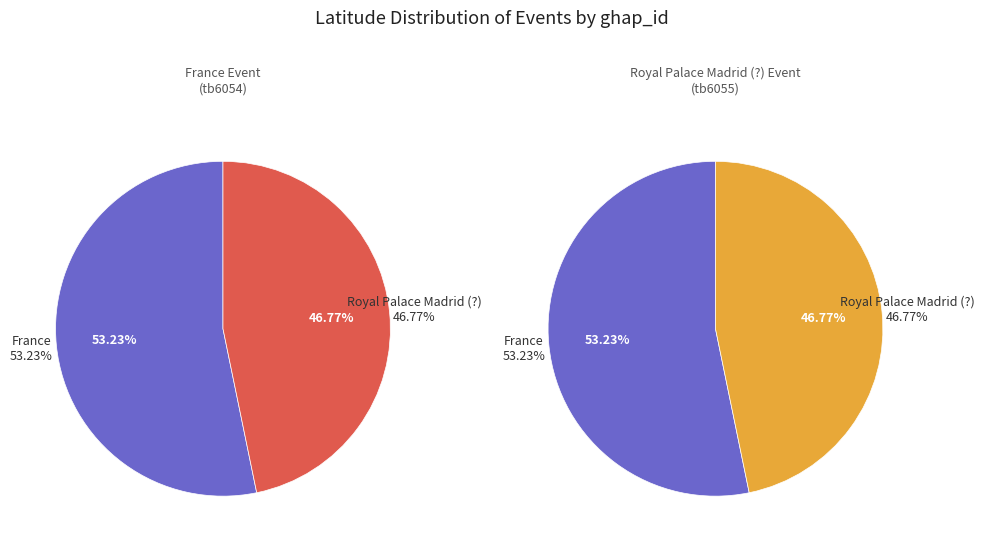

True or false: France accounts for 53% of the total.

True